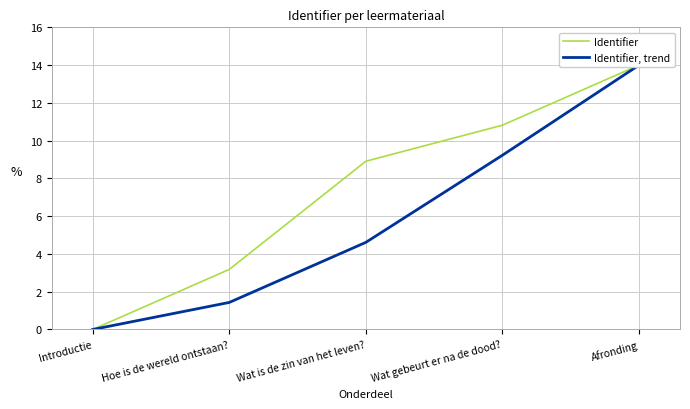

Reading left to right, what are all the values shown in this chart?

Identifier: 0.0	3.2	8.9	10.8	14.0
Identifier, trend: 0.0	1.4	4.6	9.2	14.0